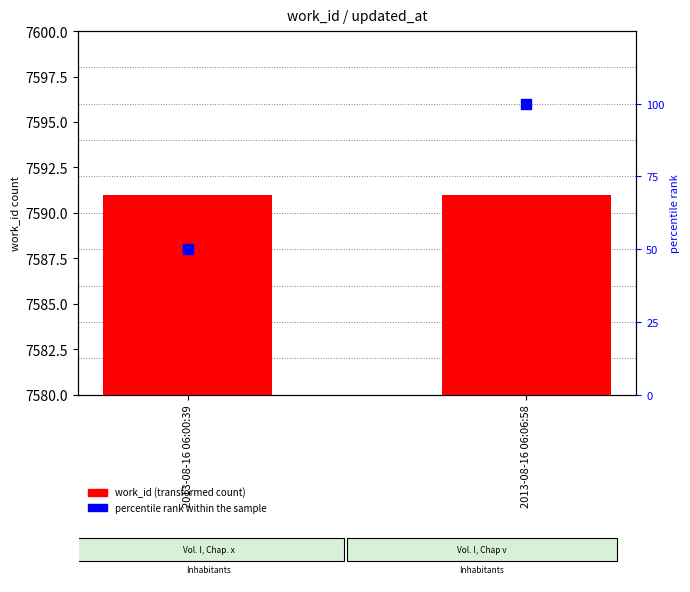

At which category is the sum across all series the highest?

2013-08-16 06:06:58